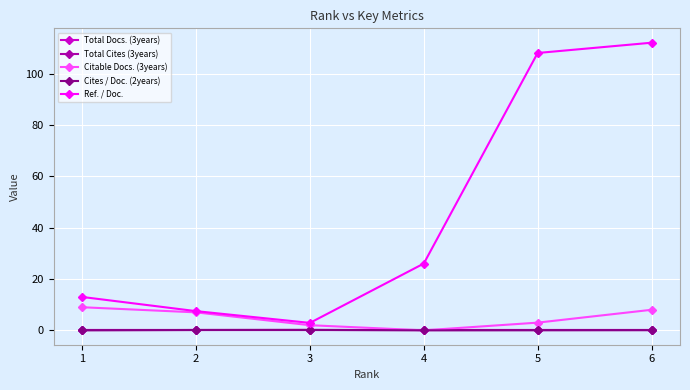

Does the chart have visible grid lines?

Yes